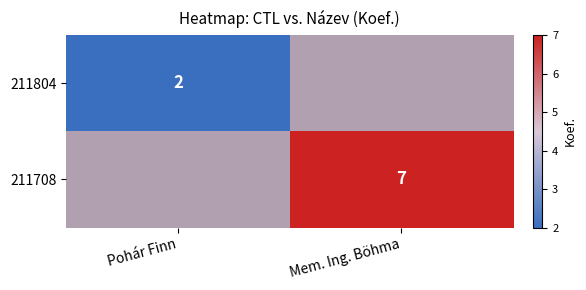

What is the smallest value displayed?

2.0